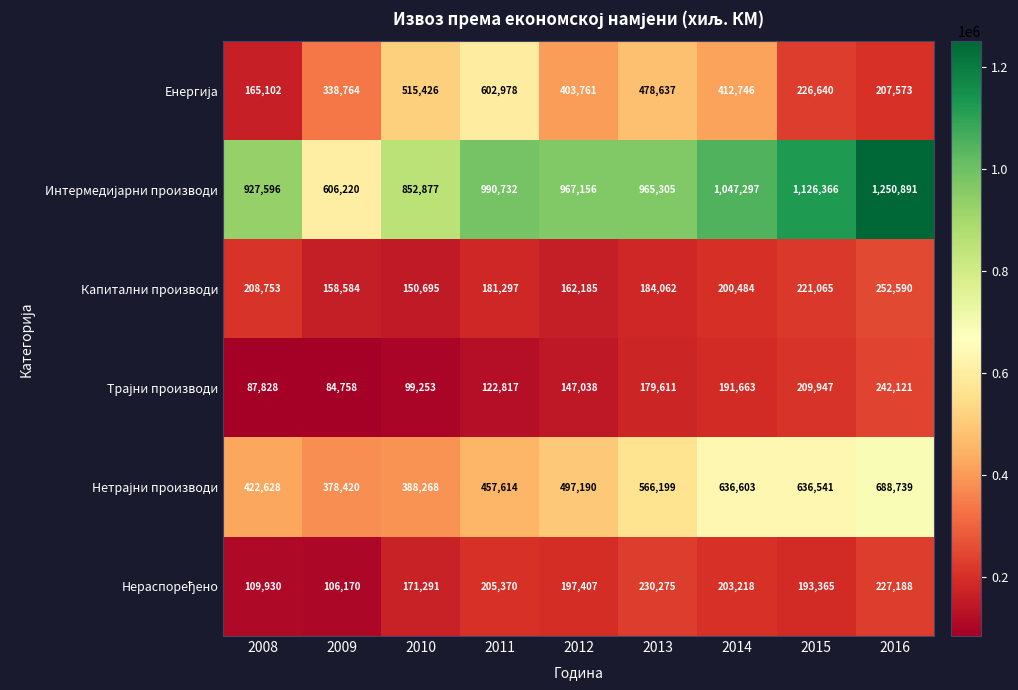

How many distinct data groups are displayed?

6